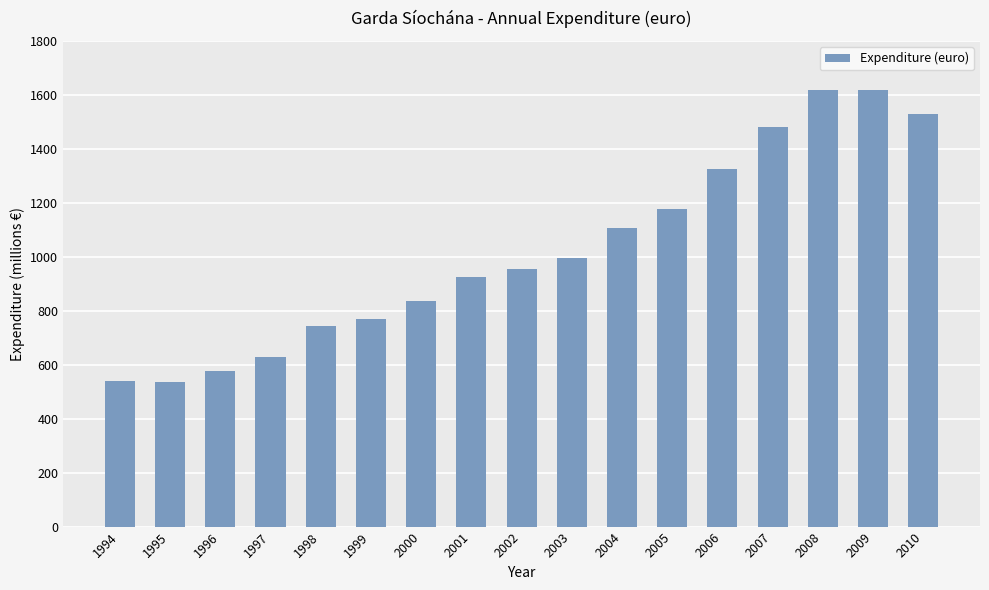

What is the sum of all values?

17366270000